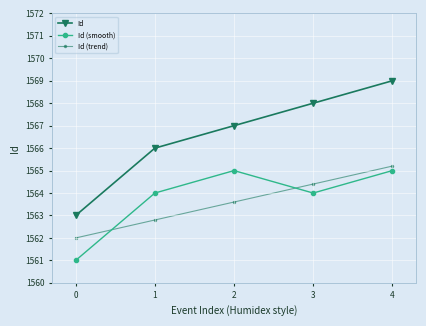

Reading right to left, transcribe all the data shown in this chart.

Id: 1569.0	1568.0	1567.0	1566.0	1563.0
Id (smooth): 1565.0	1564.0	1565.0	1564.0	1561.0
Id (trend): 1565.2	1564.4	1563.6	1562.8	1562.0